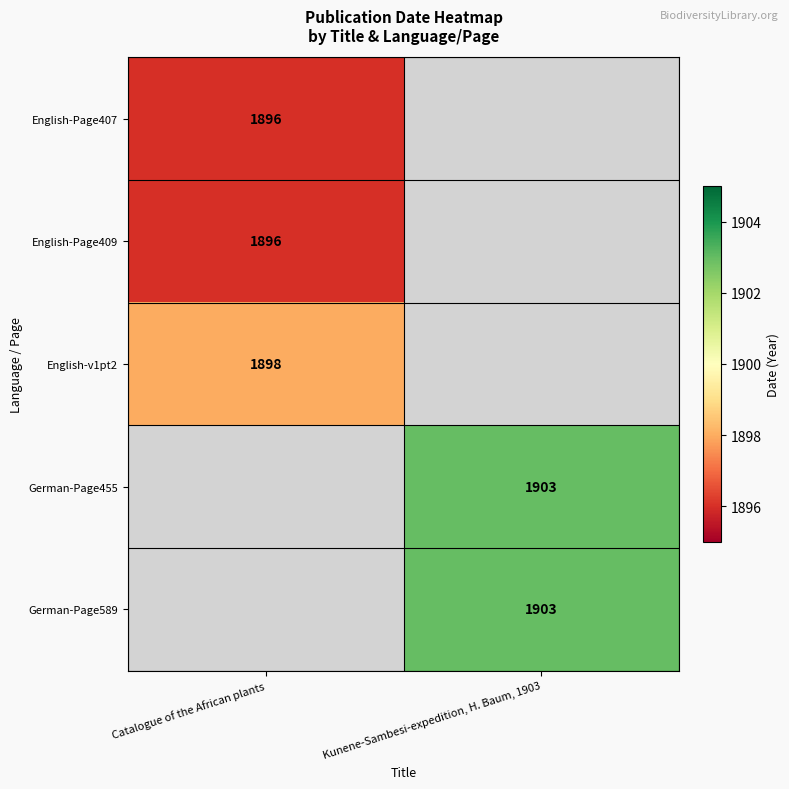

The value of English-v1pt2 at Catalogue of the African plants is 743. True or false?

False